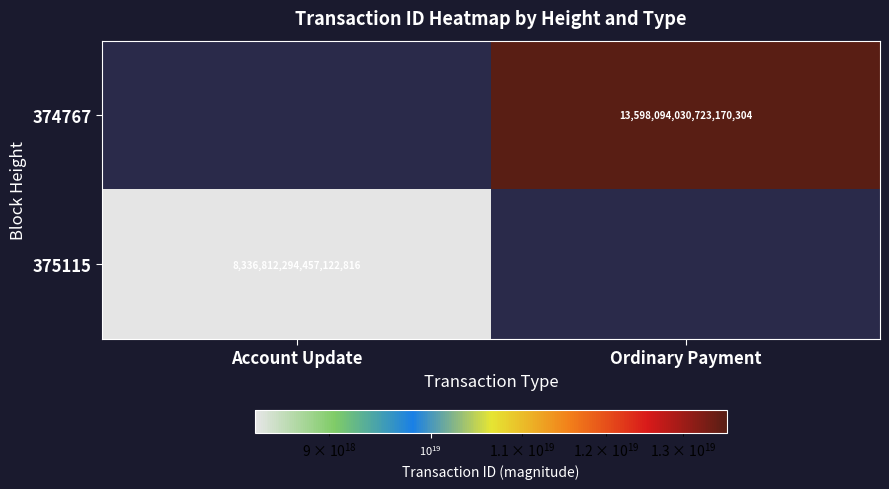

Is the value of 374767 at Ordinary Payment greater than the value of 375115 at Account Update?

Yes